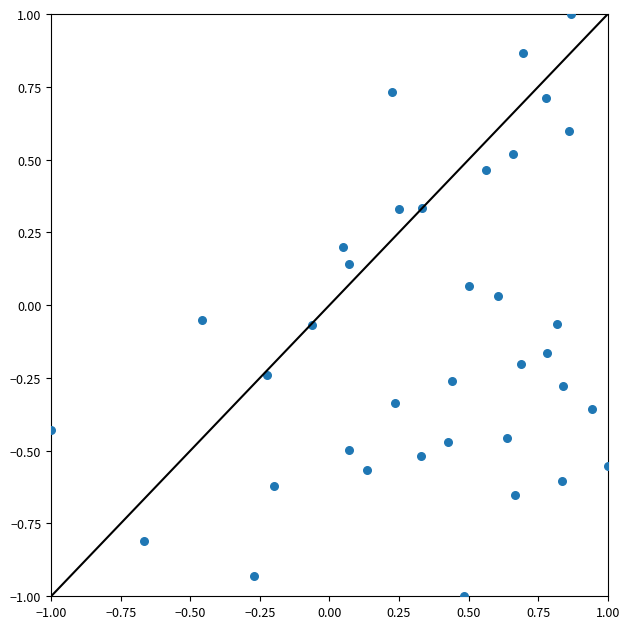

What is the range of Y values (max minus min)?

2.0